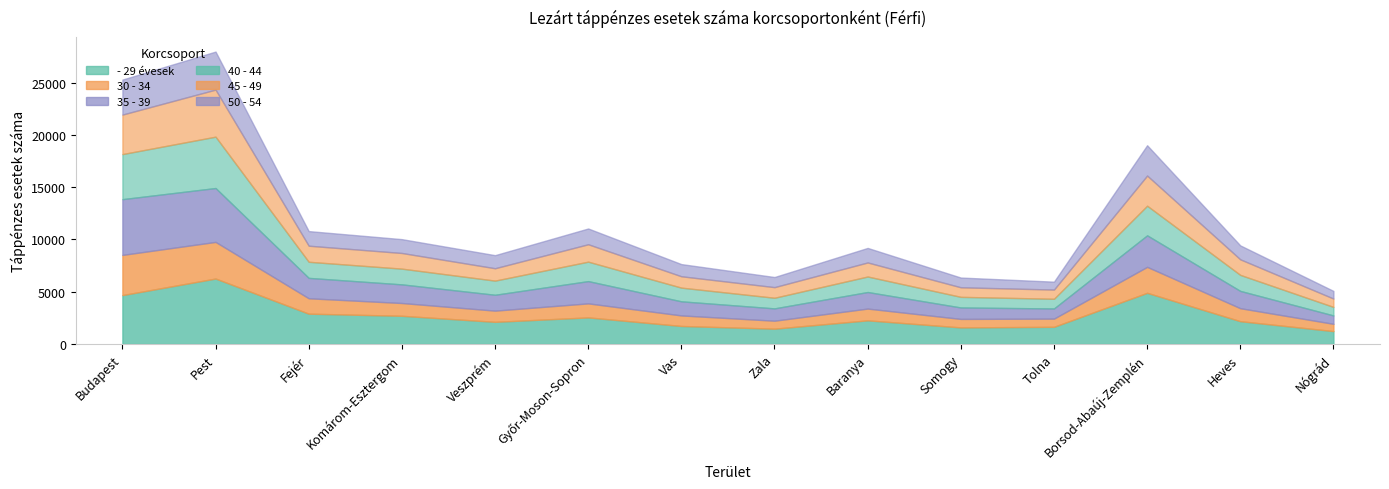

What is the label of the 11th point from the right?

Komárom-Esztergom